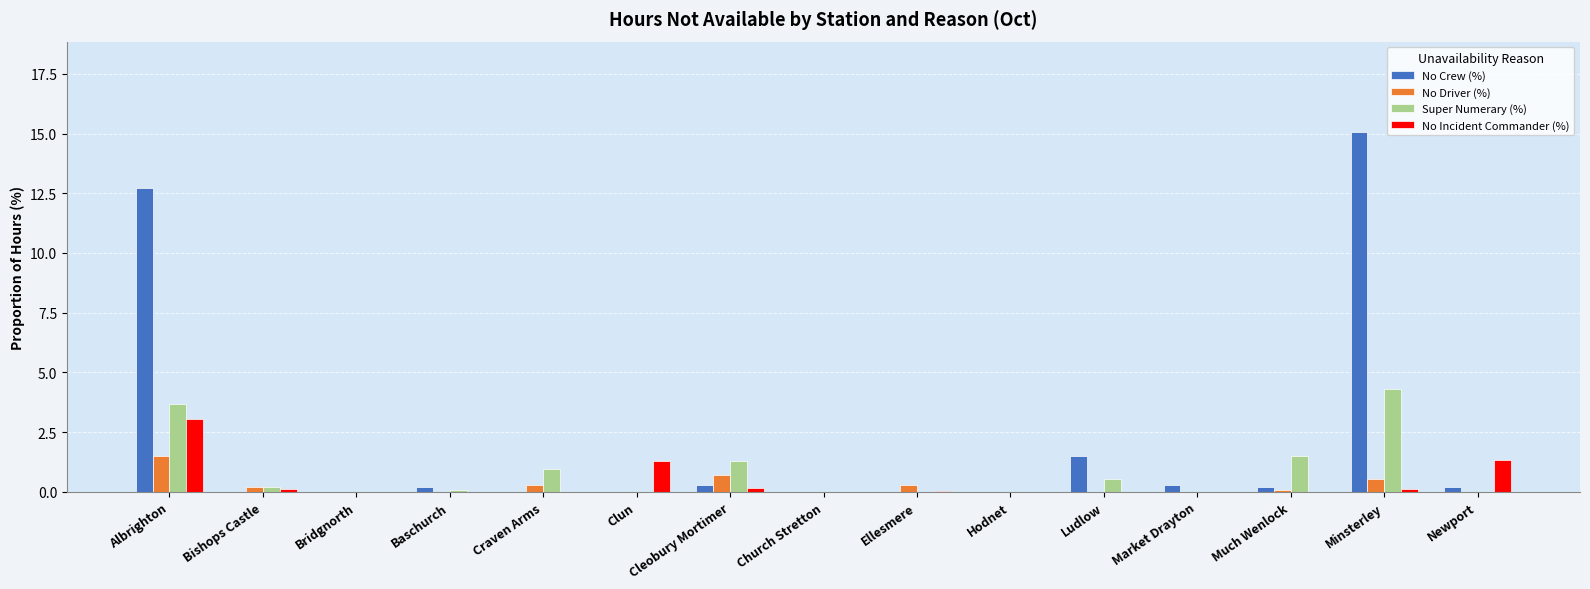

What is the maximum value for No Incident Commander (%)?

3.0